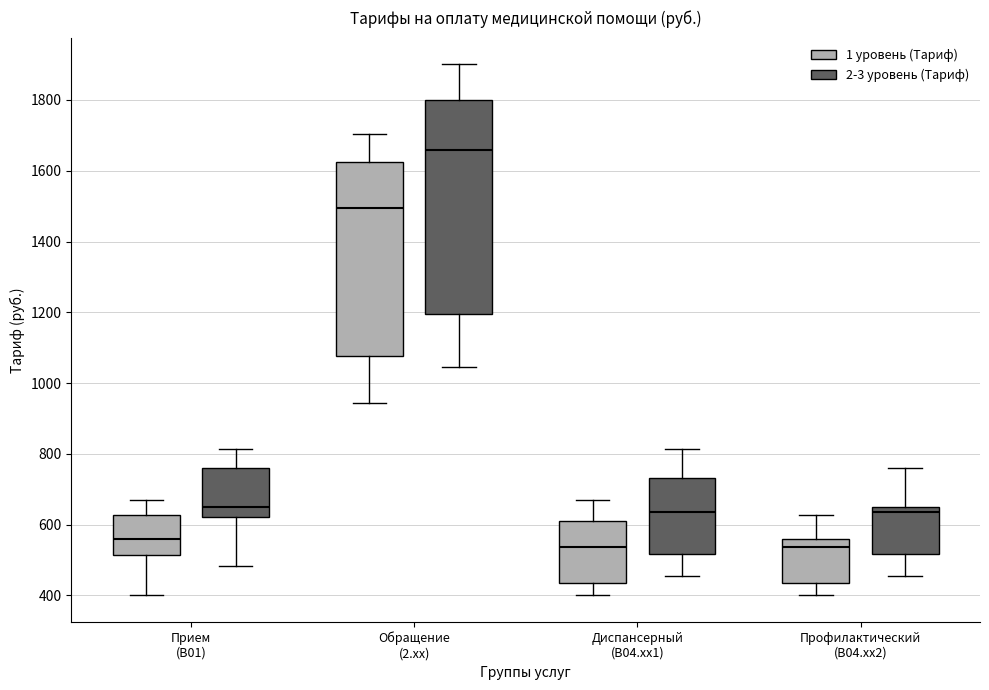

Comparing the boxes themselves (not the whiskers), which one is the tallest?

Обращение (2.xx) (2-3 уровень (Тариф))